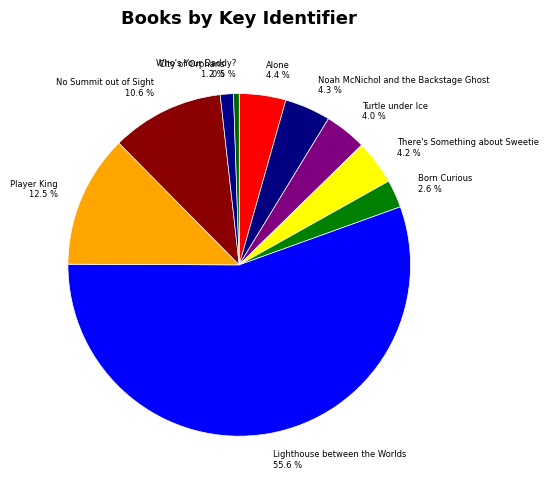

Is the sum of Born Curious 2.6 % and Player King 12.5 % greater than half?

No